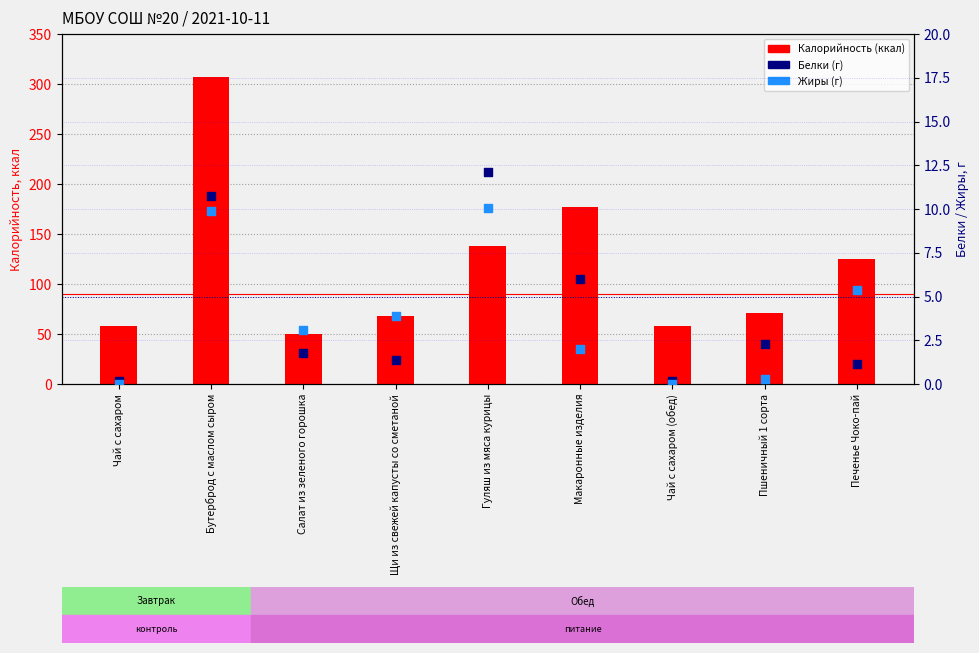

Which series has the widest spread of Y values?

Калорийность